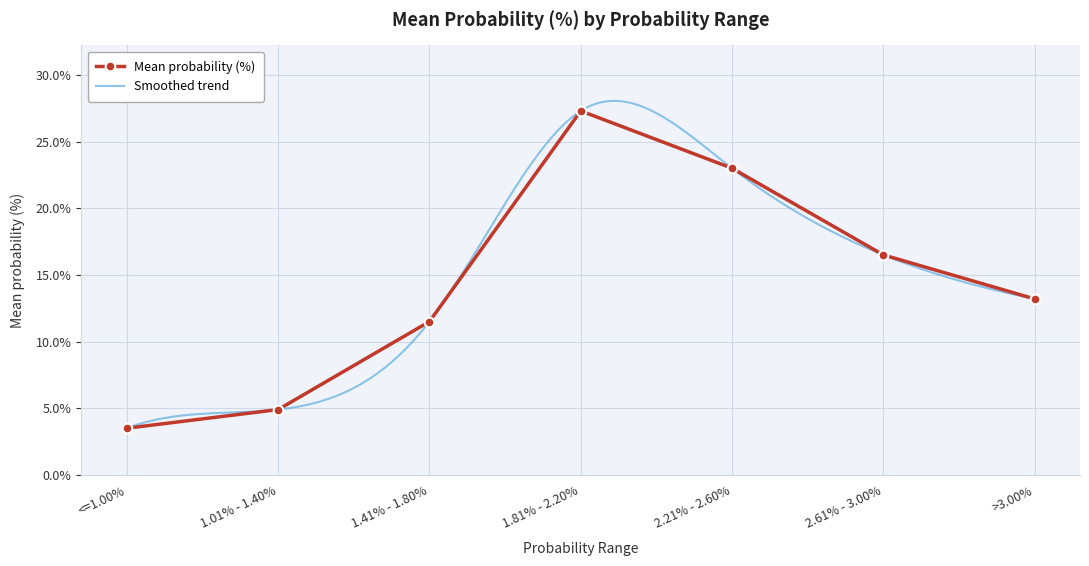

What is the average value?

14.3